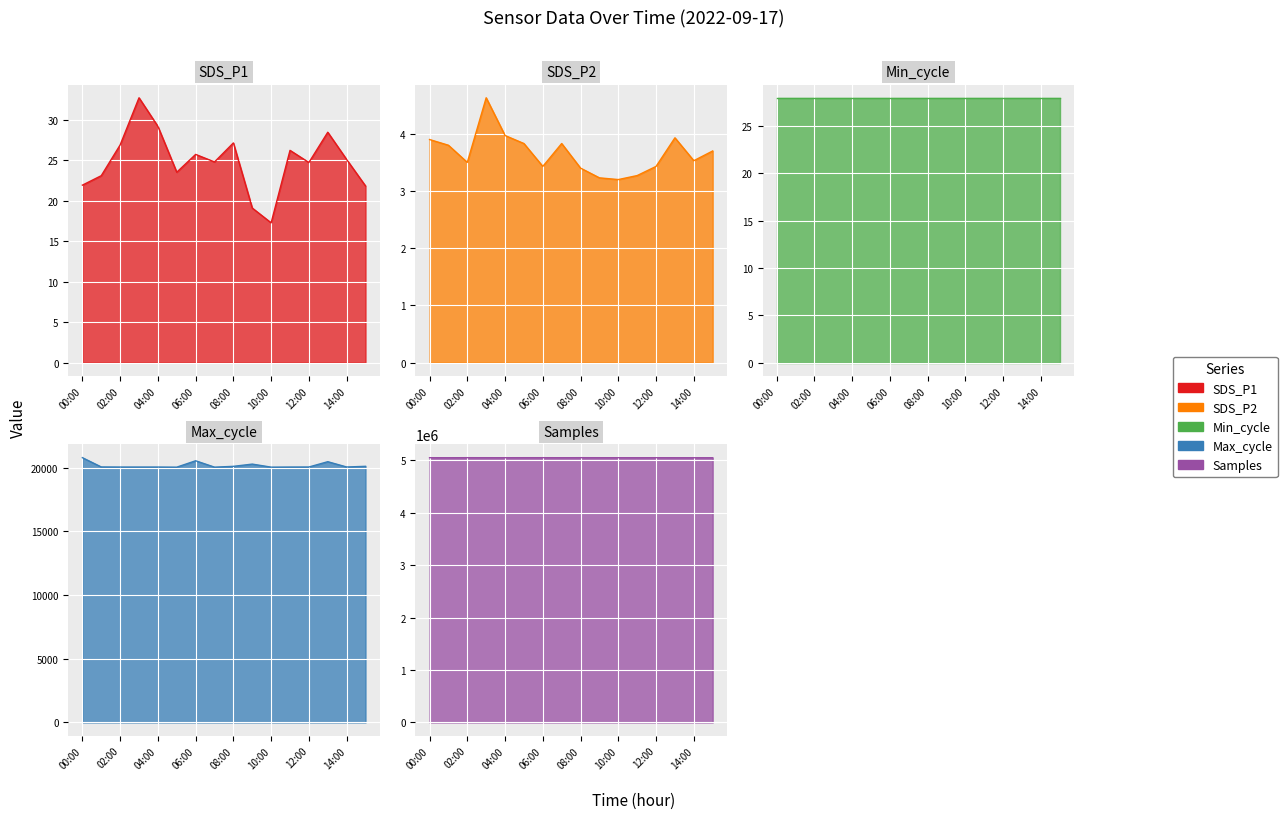

Which series has the largest range (max minus min)?

Samples